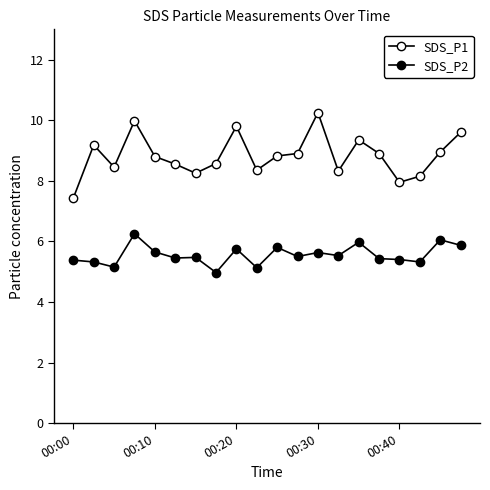

How many lines are shown in the chart?

2